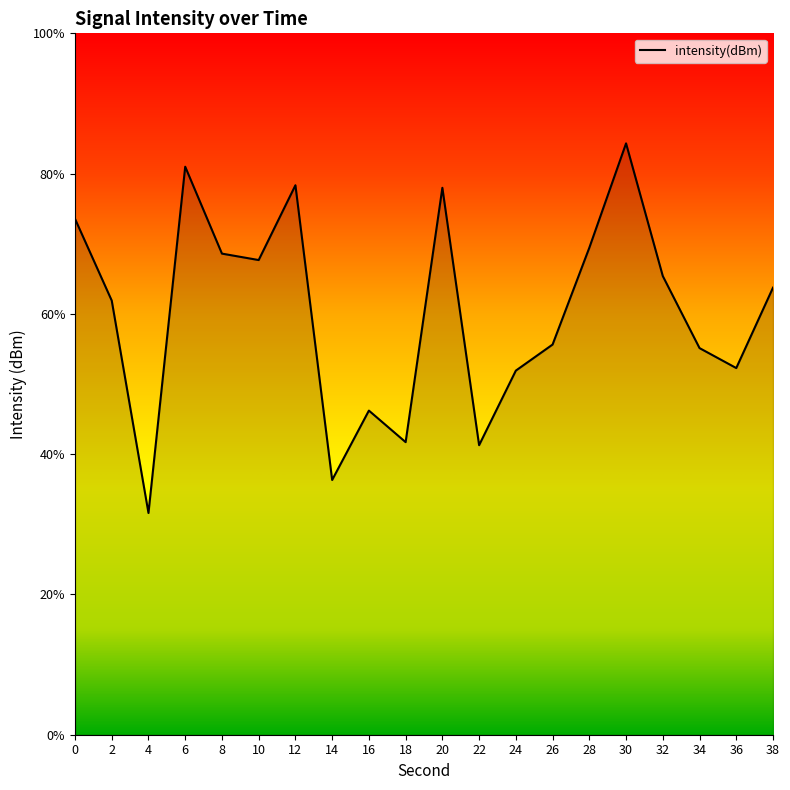

The chart shows a value of -191.3 at 38. True or false?

False